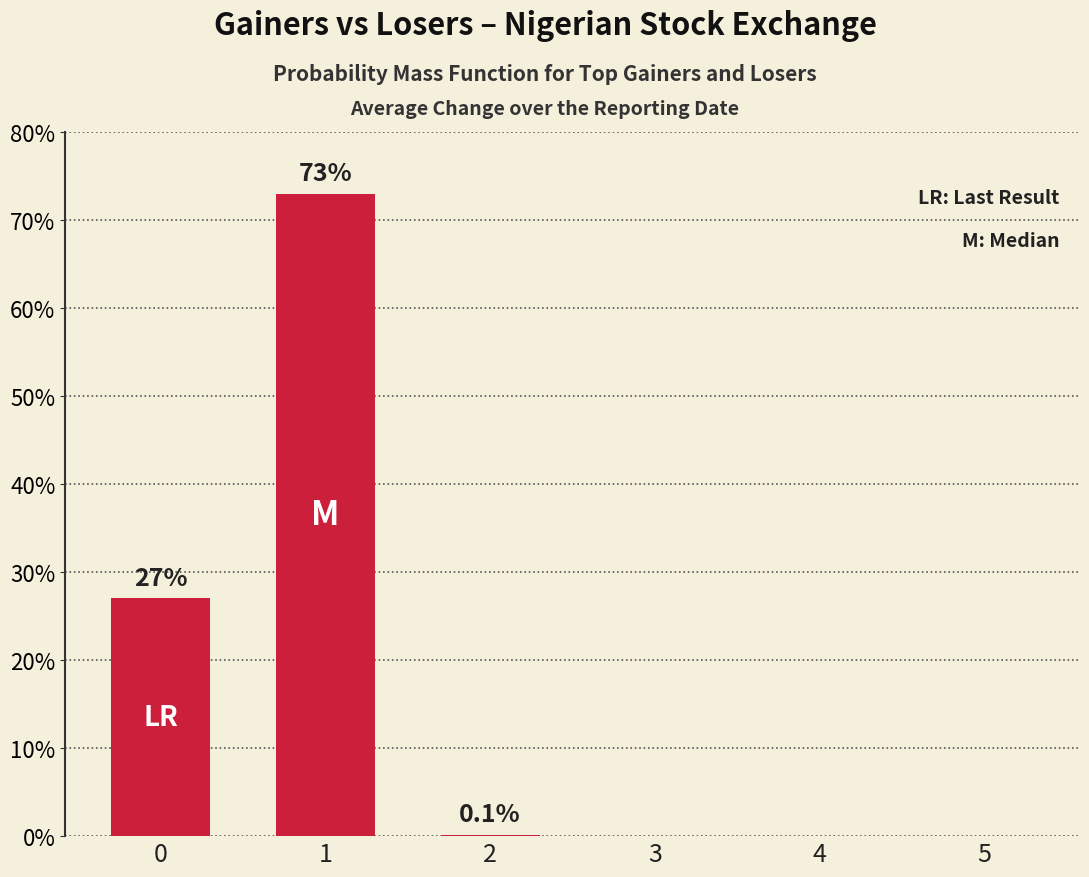

The value at 3 is -32.9. True or false?

False